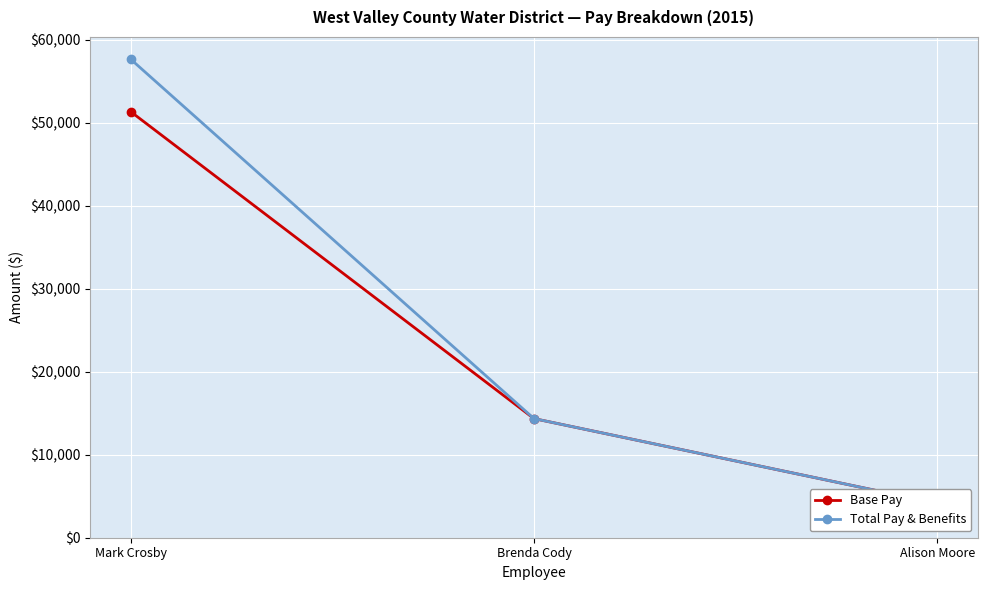

The value of Base Pay at Brenda Cody is 9409. True or false?

False